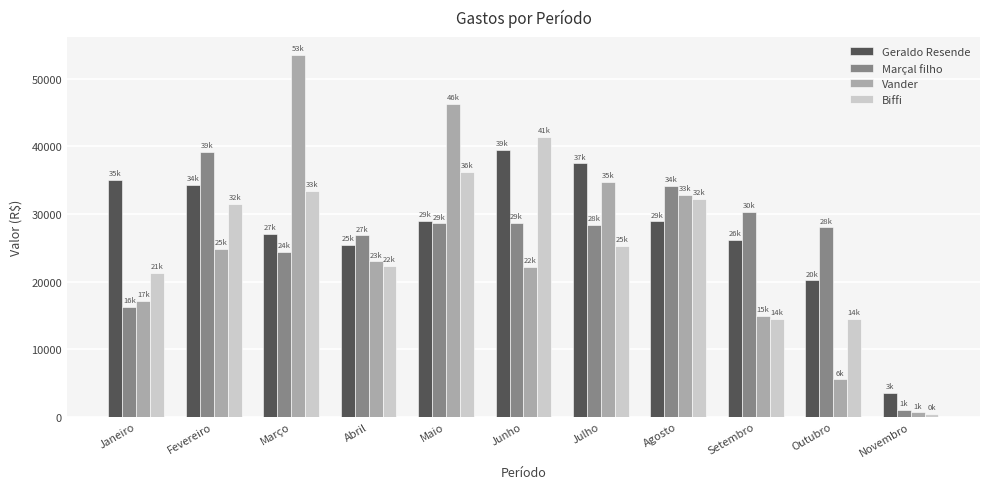

The Marçal filho series shows 16186.2 at Fevereiro. True or false?

False